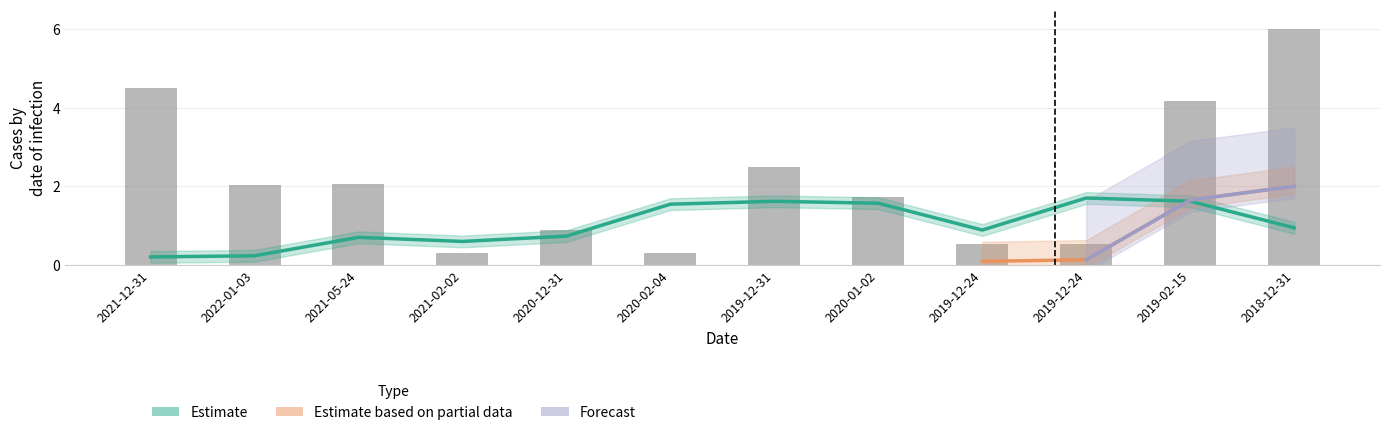

Reading right to left, list all the values displayed in this chart.

transactionShares: 6.0	4.2	0.5	0.5	1.7	2.5	0.3	0.9	0.3	2.1	2.0	4.5
transactionPricePerShare: 0.9	1.6	1.7	0.9	1.6	1.6	1.5	0.7	0.6	0.7	0.2	0.2